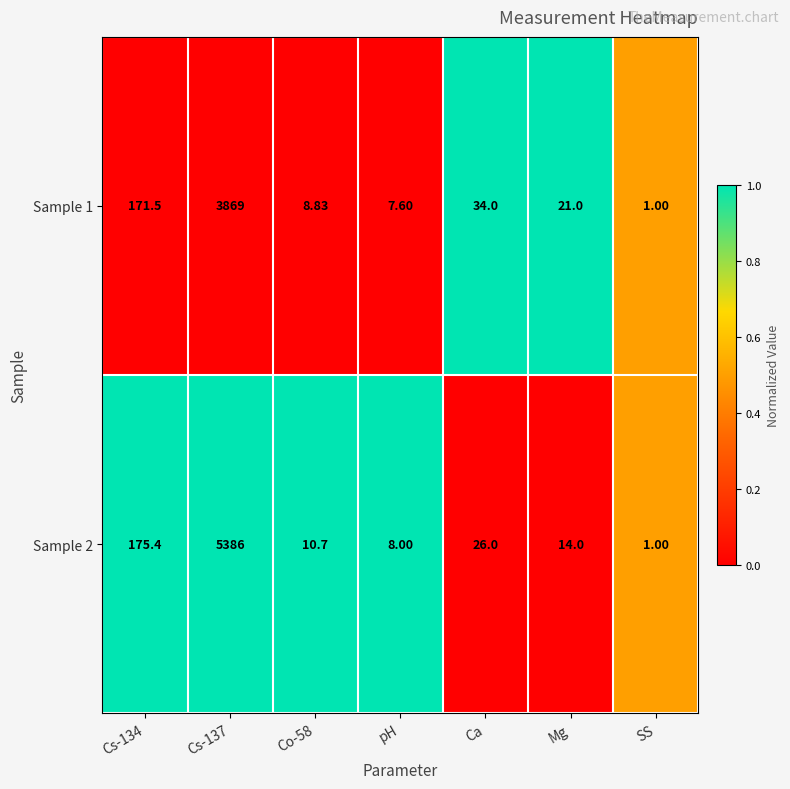

Which category has the lowest value in the Sample 2 series?

SS